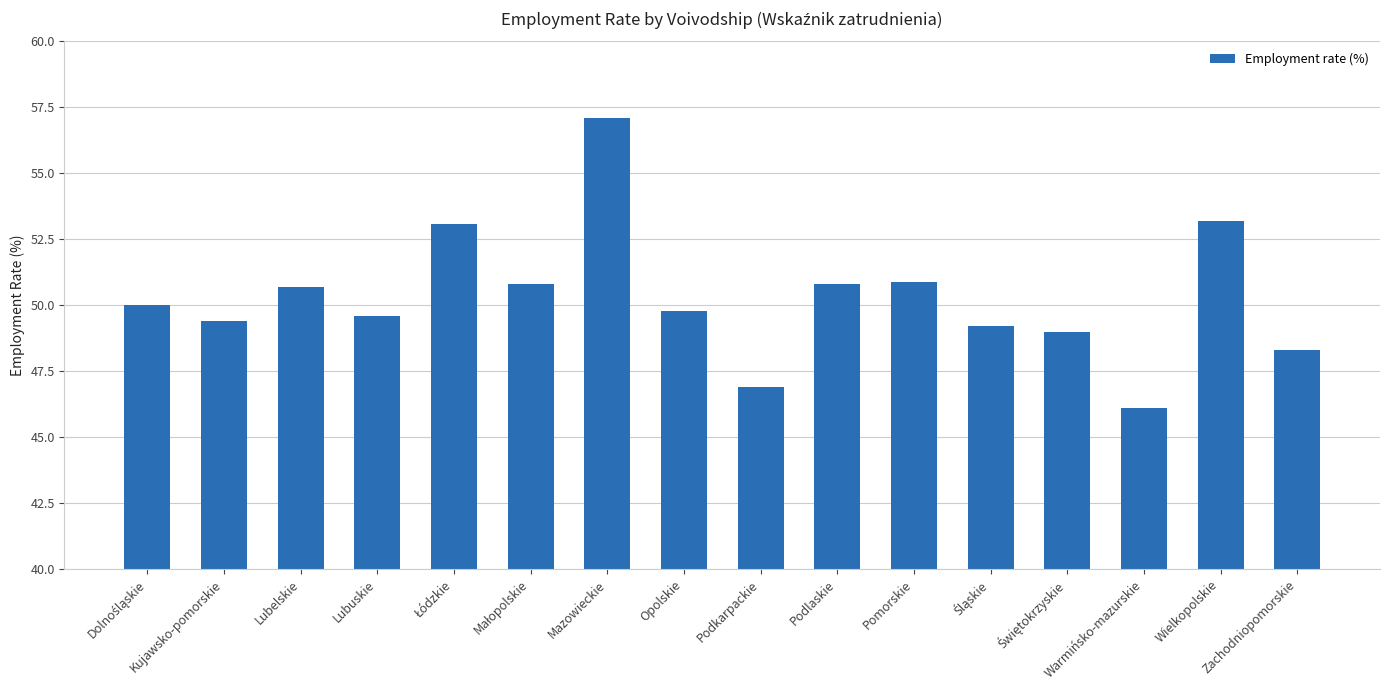

What is the minimum value shown in the chart?

46.1